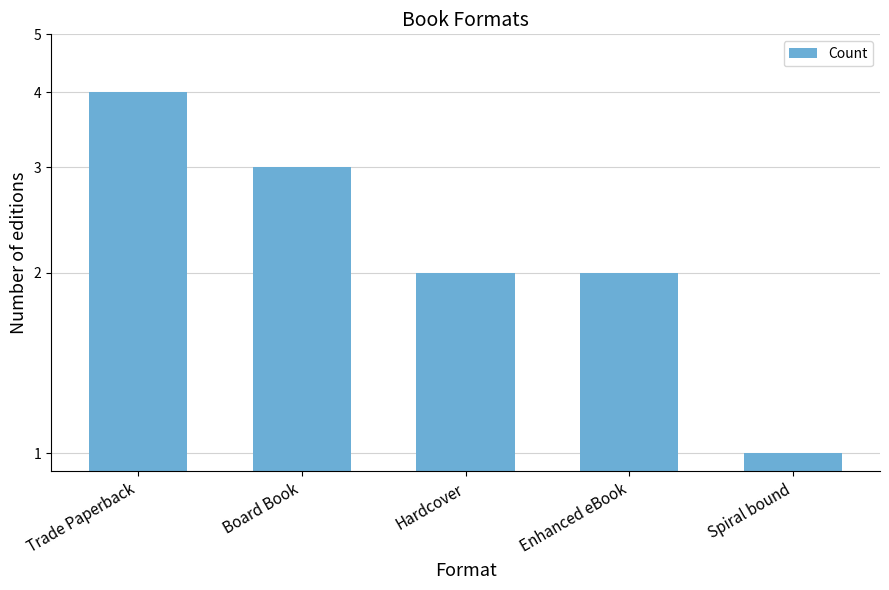

What is the minimum value shown in the chart?

1